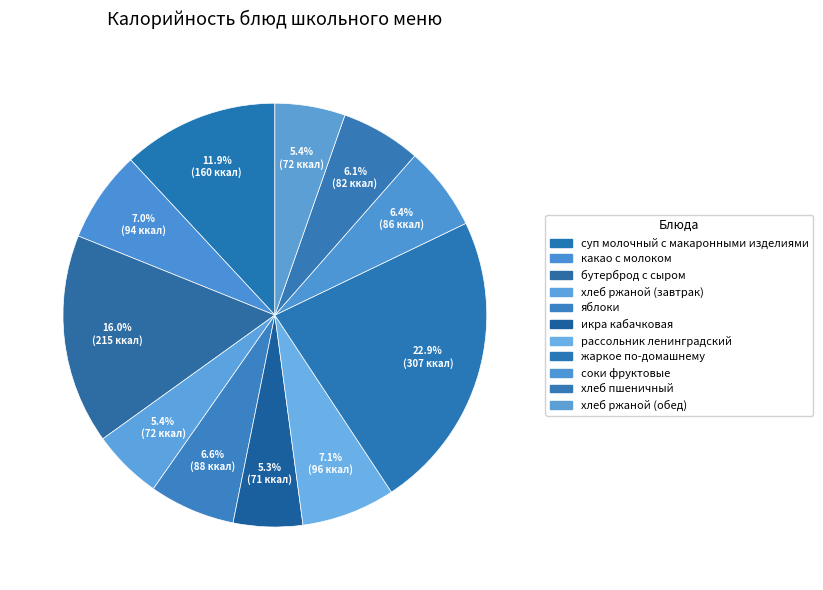

Count the number of slices in the pie.

11